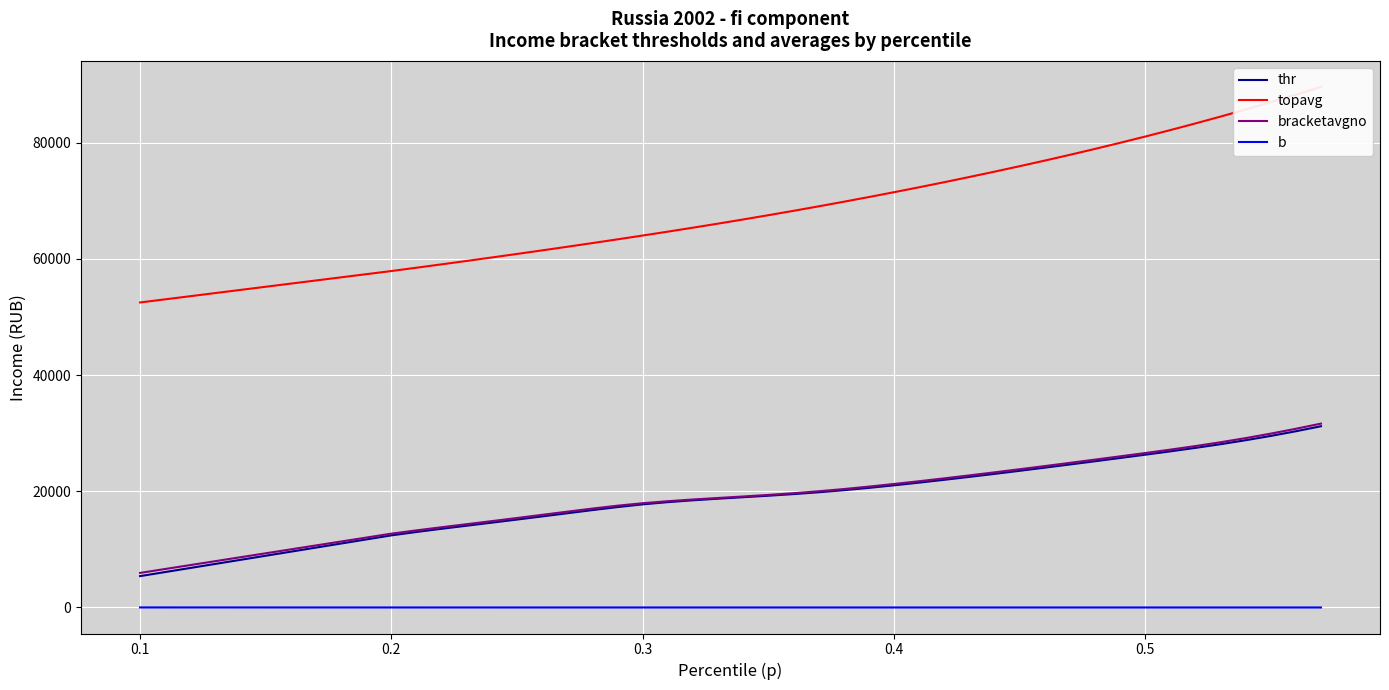

True or false: b and bracketavgno intersect in this chart.

False